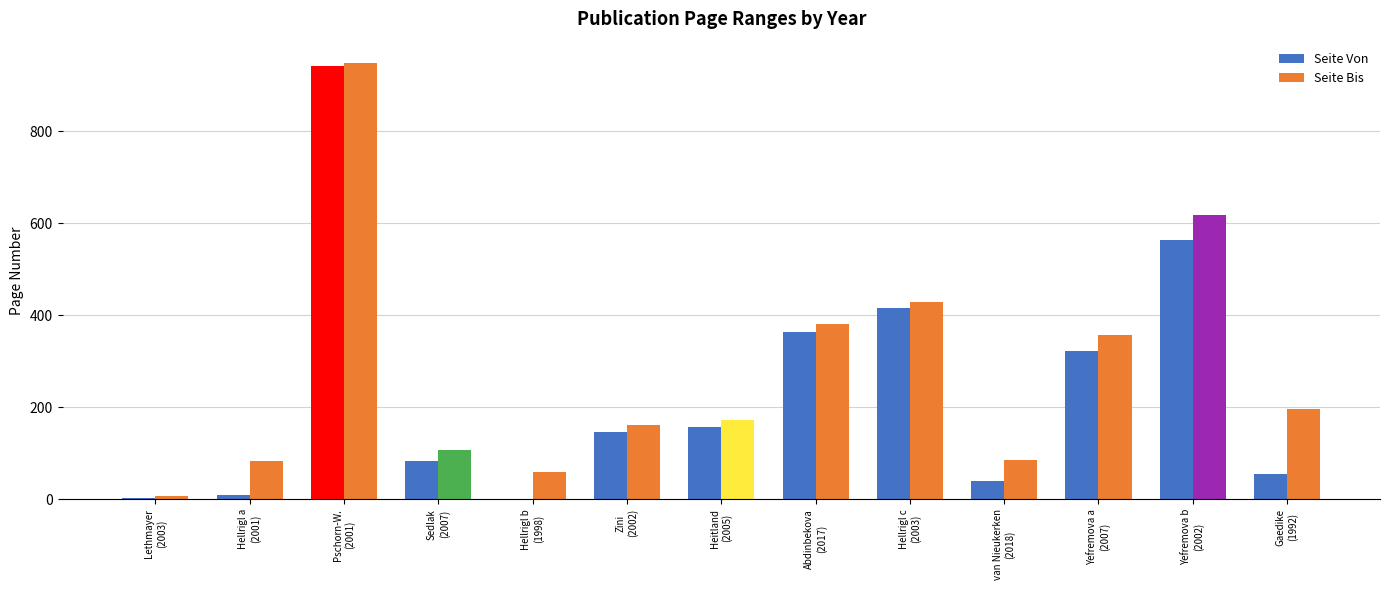

What is the greatest value displayed?

947